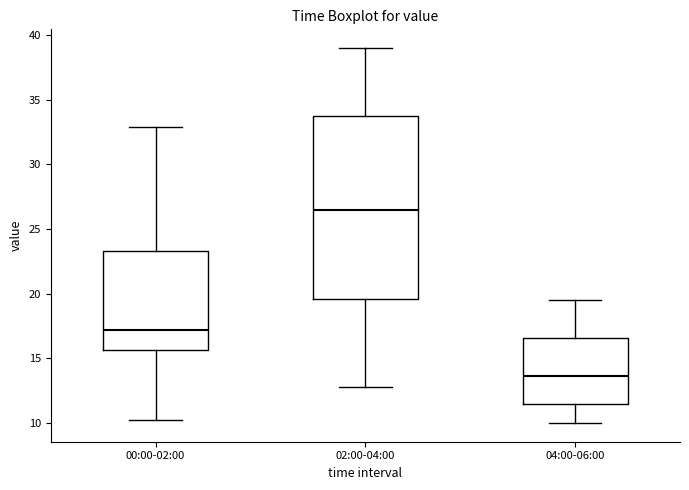

Reading left to right, transcribe this box plot: for each box, give where its median line is, the range the box spans, and where its two whiskers end, as read against the y-axis. The values are not printed on the chart, so give them approximately, as read against the axis.

00:00-02:00: median 17.0, box 15.5 to 23.5, whiskers 10.0 to 33.0
02:00-04:00: median 26.5, box 19.5 to 34.0, whiskers 13.0 to 39.0
04:00-06:00: median 13.5, box 11.5 to 16.5, whiskers 10.0 to 19.5